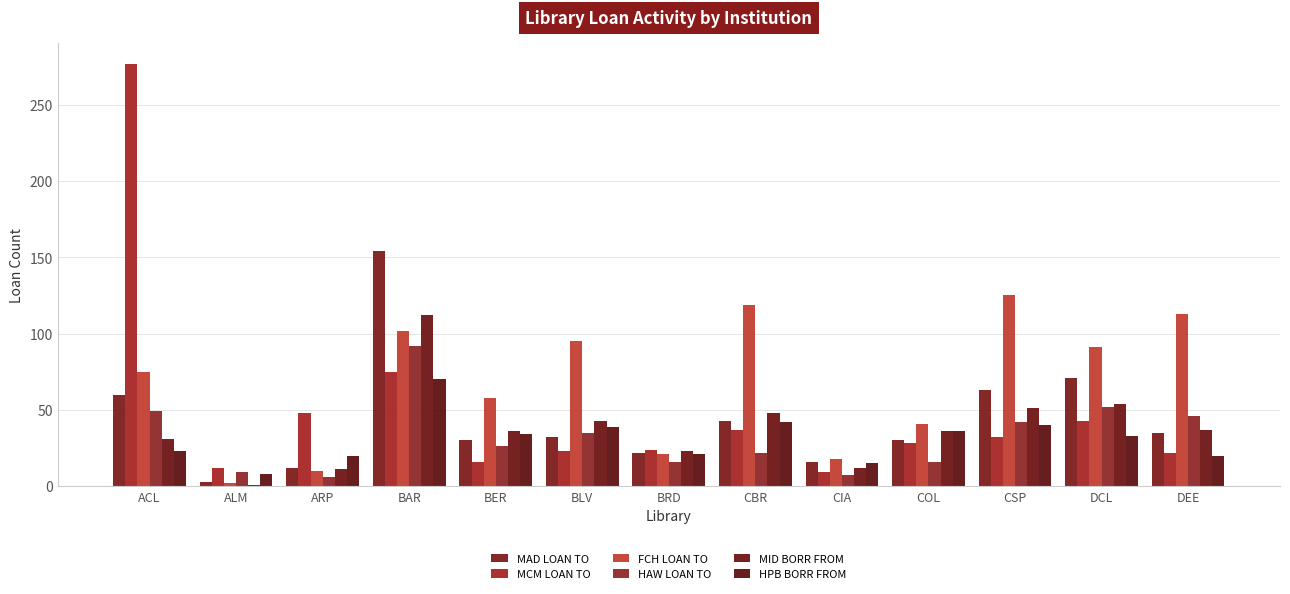

What is the label of the 3rd bar from the right?

CSP